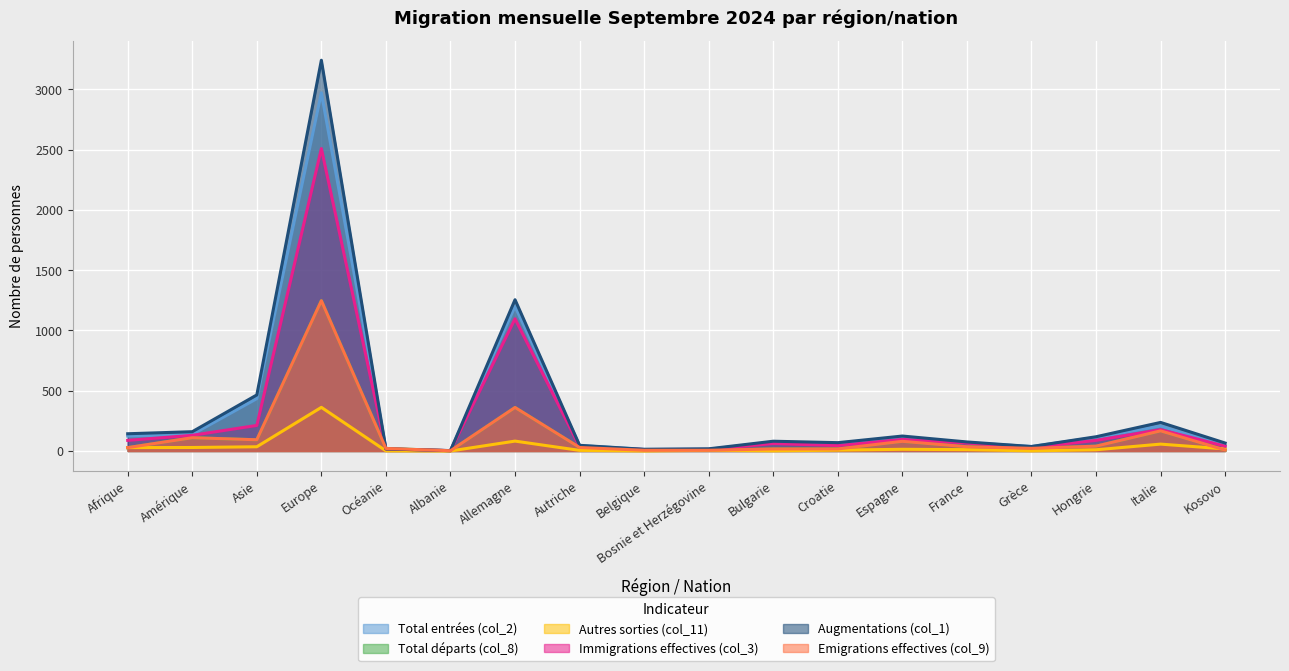

Reading left to right, list all the values displayed in this chart.

Total entrées (col_2): 124	137	434	2972	17	3	1199	45	13	14	74	64	113	69	37	112	207	44
Total départs (col_8): 28	110	93	1248	21	2	361	29	6	6	17	17	80	35	22	40	167	8
Autres sorties (col_11): 28	29	35	362	1	0	82	5	0	6	1	7	14	11	1	10	57	17
Immigrations effectives (col_3): 88	130	212	2509	17	3	1097	36	12	13	62	45	96	66	28	88	177	40
Augmentations (col_1): 143	160	465	3242	17	3	1255	47	14	18	81	69	124	75	37	118	237	66
Emigrations effectives (col_9): 28	110	93	1247	21	2	361	29	6	6	17	17	80	35	22	40	167	8